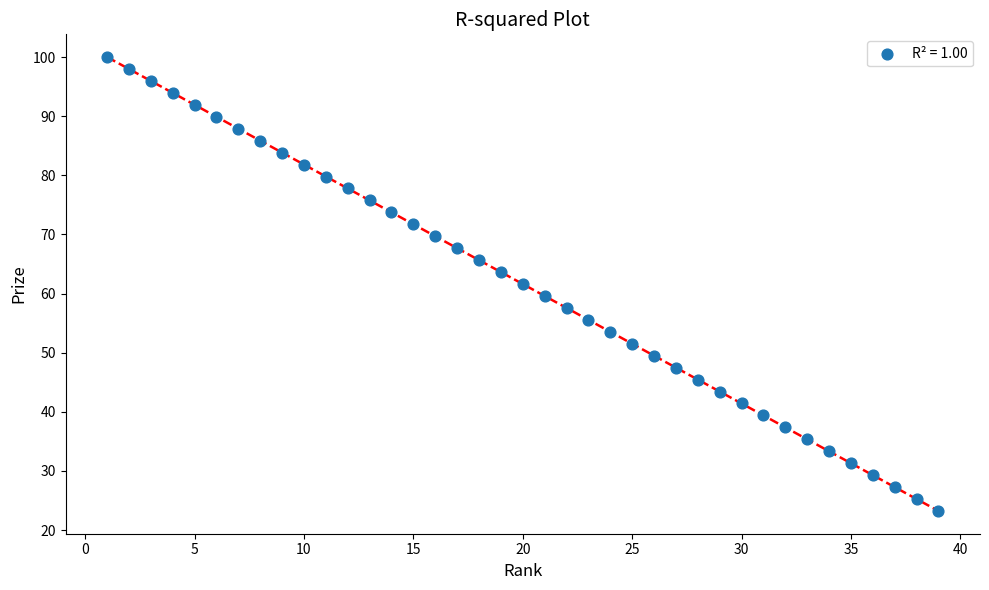

What is the range of Y values (max minus min)?

76.8